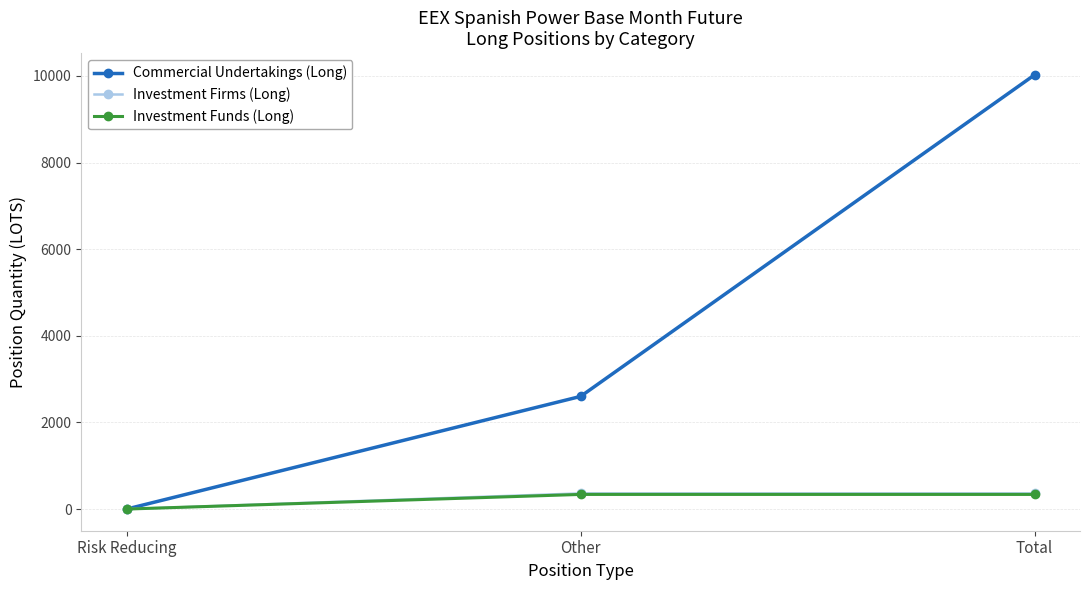

What is the sum of the Commercial Undertakings (Long) values at Other and Risk Reducing?

2600.5